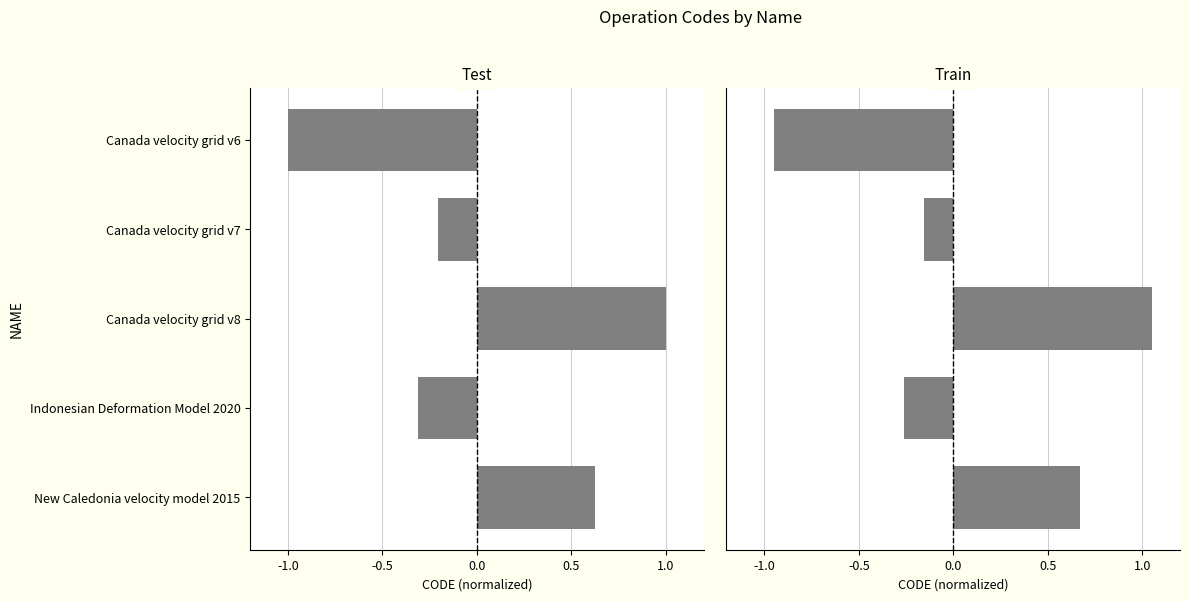

What position from the left is New Caledonia velocity model 2015?

5